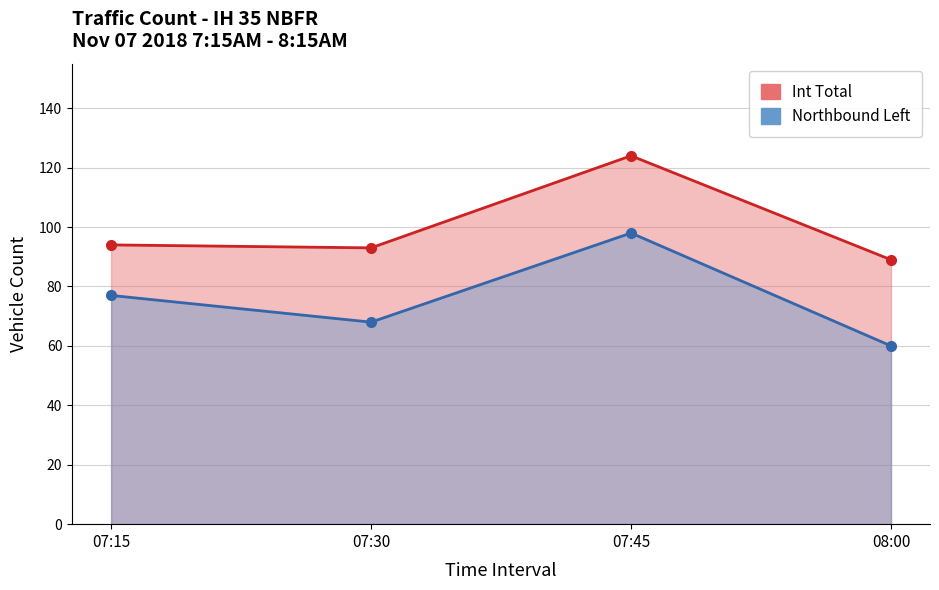

Rank the series by their average value, from highest to lowest.

Int Total, Northbound Left